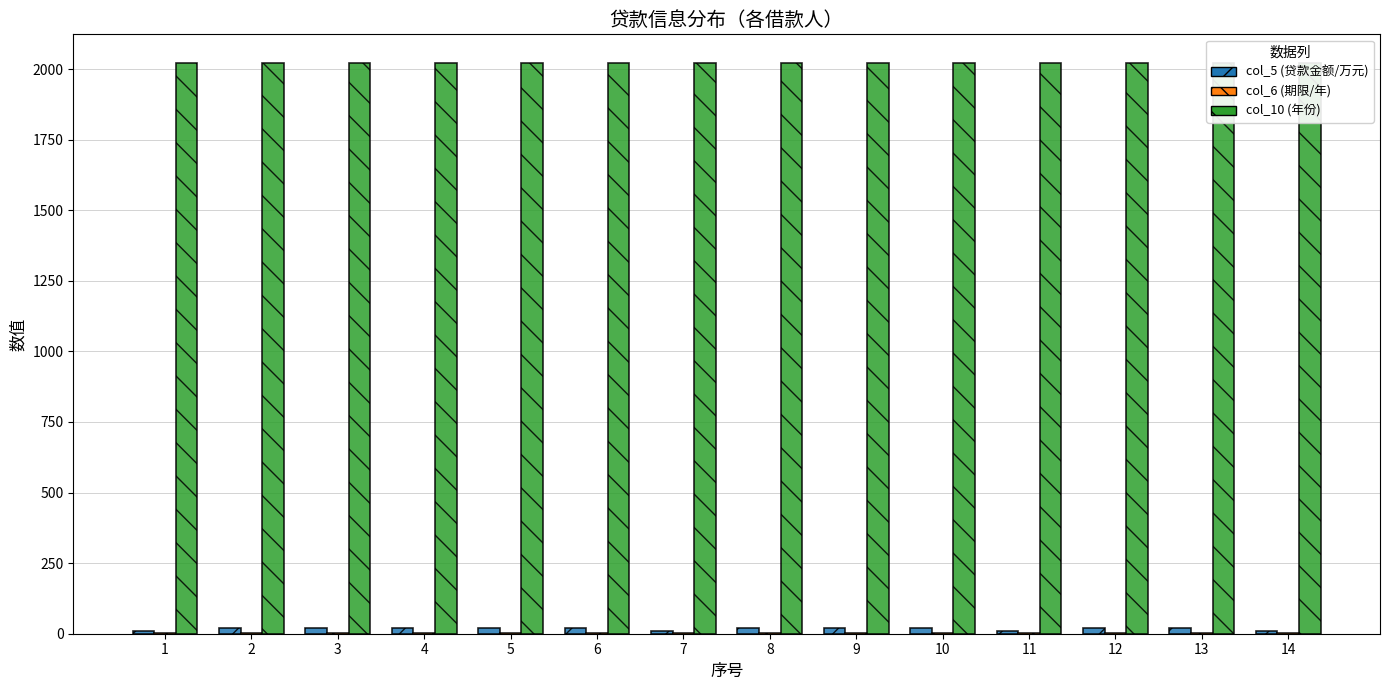

Read the col_10 (年份) value at 12.

2022